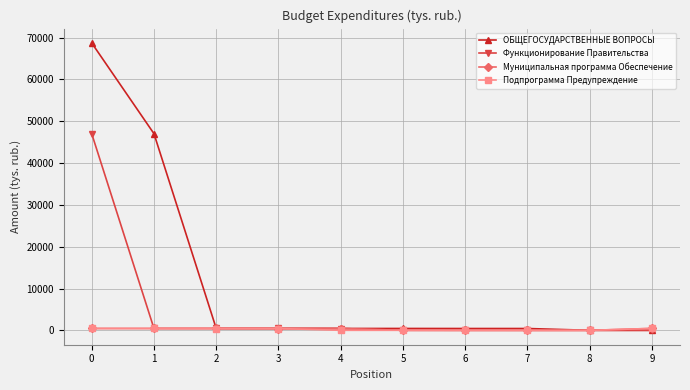

What is the sum of the ОБЩЕГОСУДАРСТВЕННЫЕ ВОПРОСЫ values at 5 and 9?

463.0